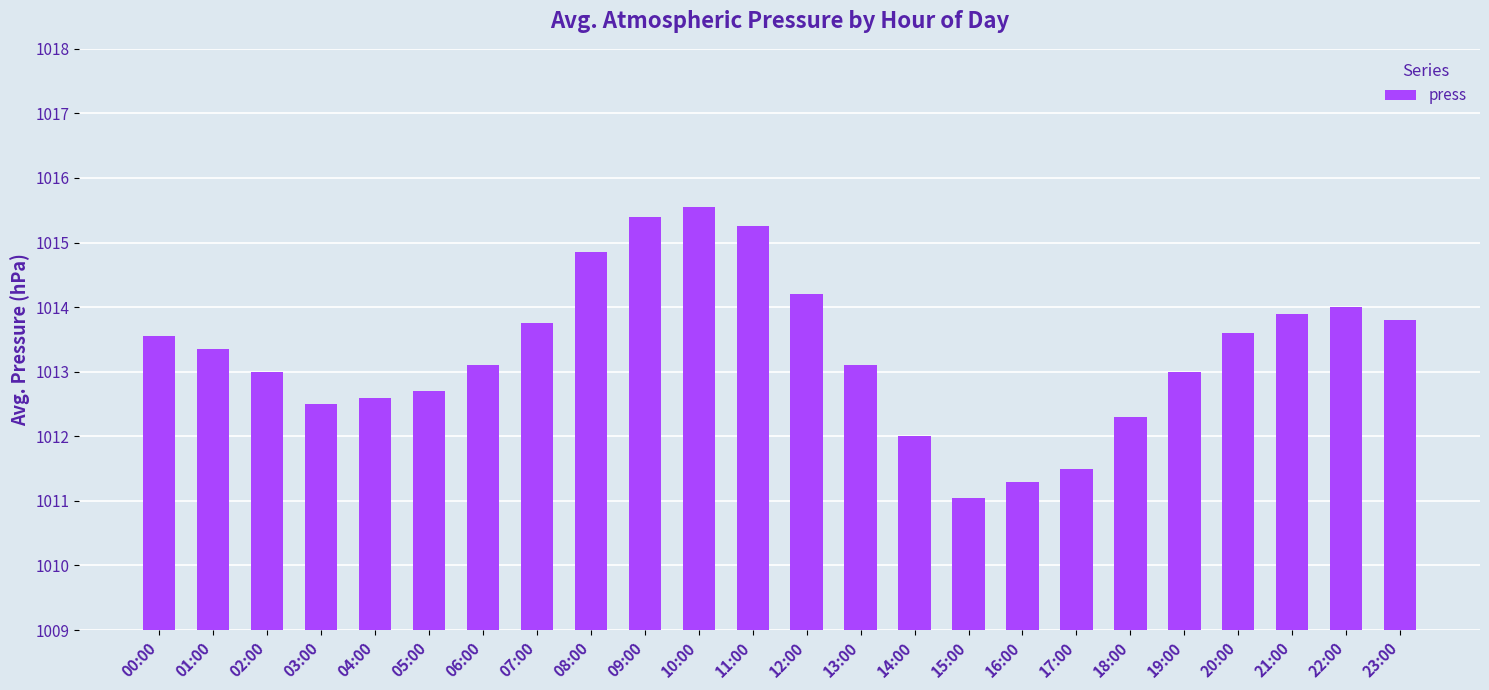

What is the label of the 18th bar from the right?

06:00